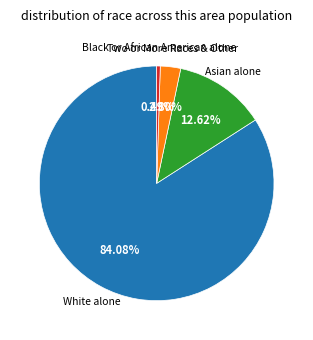

Is there a majority slice in this chart?

Yes